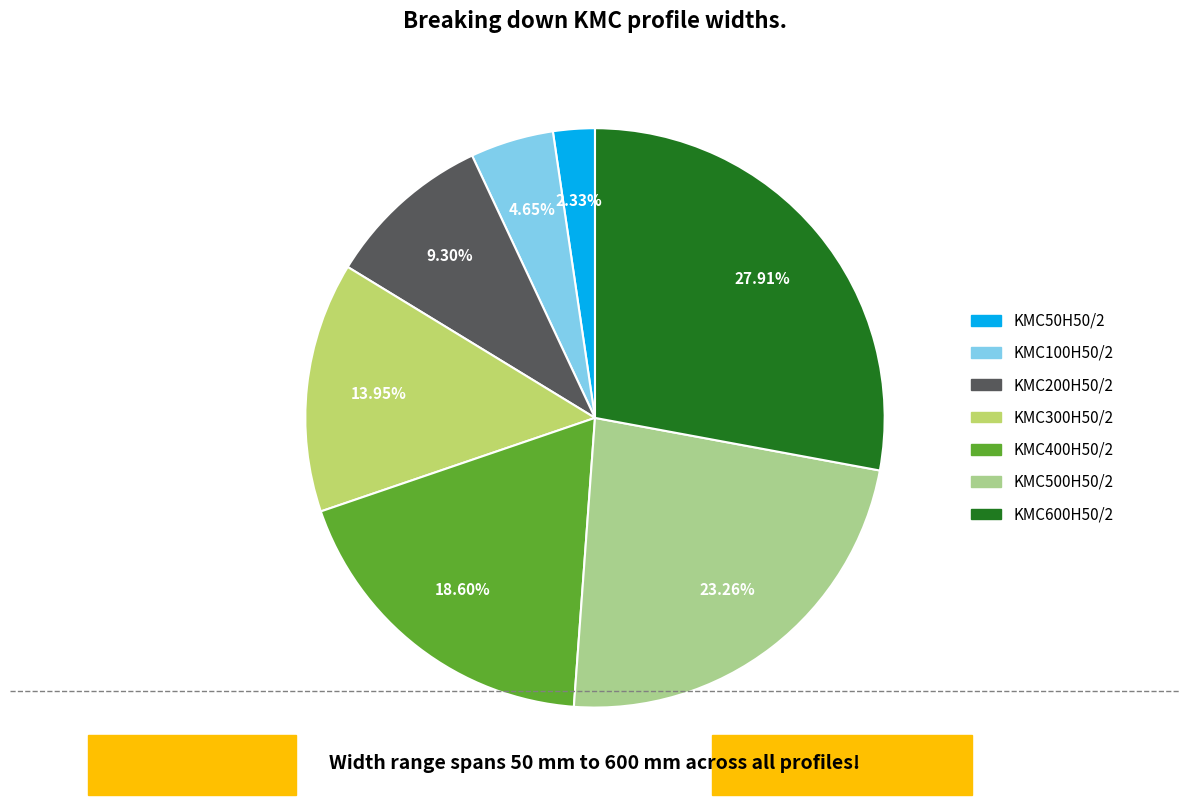

To the nearest percent, what is the difference between the largest and smallest slice percentages?

26%